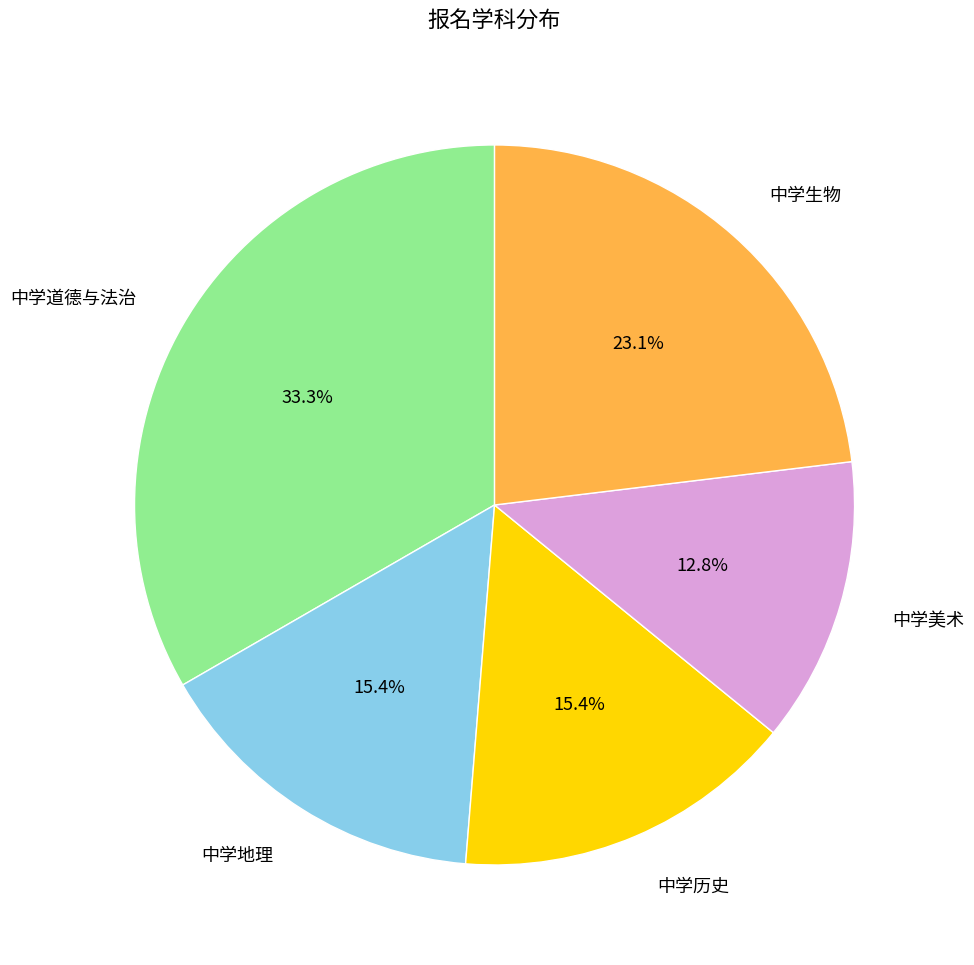

Is there any slice that represents more than half of the pie?

No